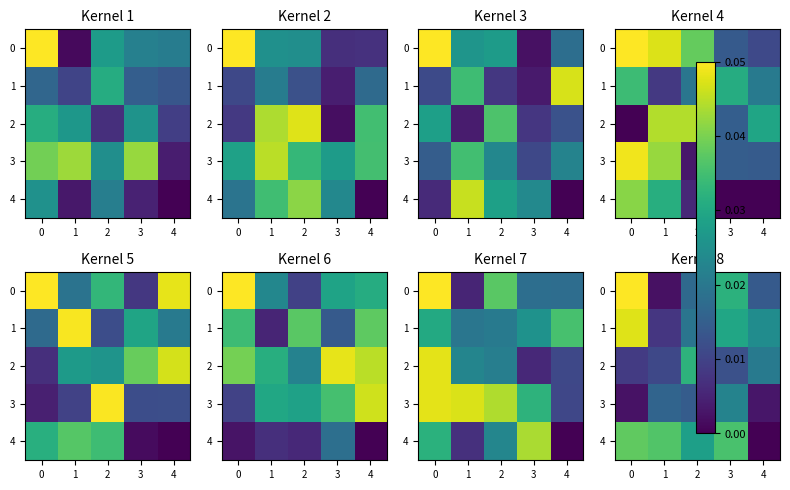

Is the value of 2 at 3 greater than the value of 0 at 1?

Yes